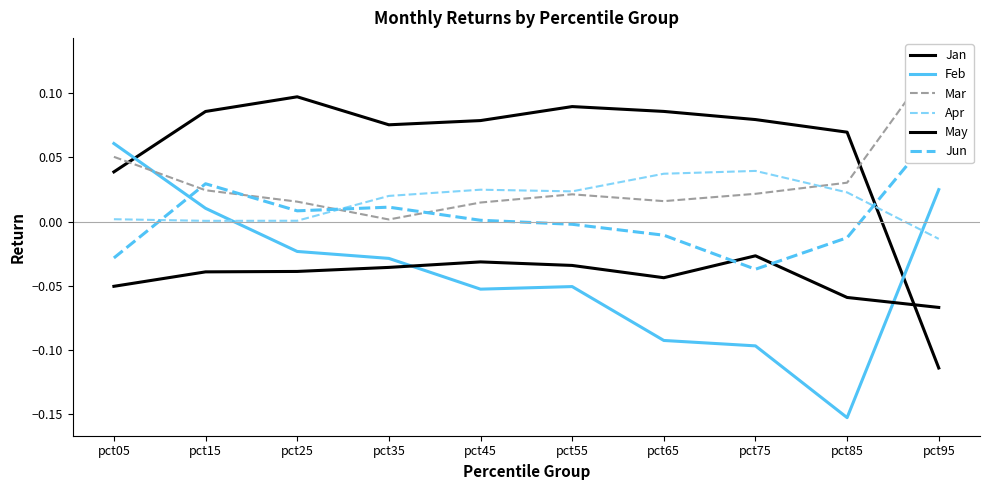

What is the minimum value shown in the chart?

-0.2